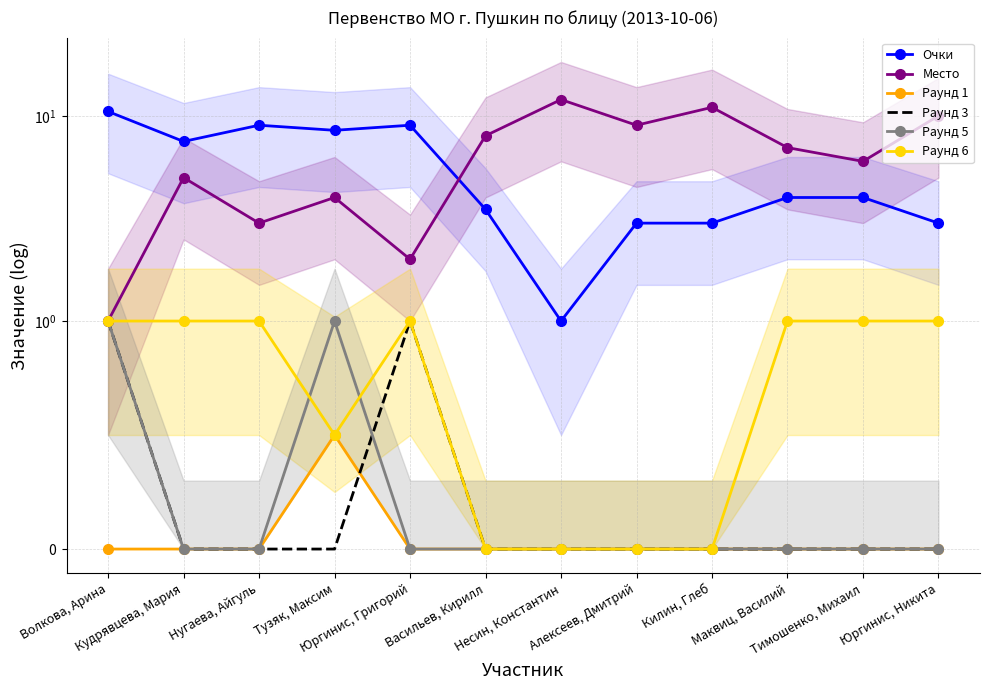

Rank the categories by Раунд 1 value from lowest to highest.

Волкова, Арина, Кудрявцева, Мария, Нугаева, Айгуль, Юргинис, Григорий, Васильев, Кирилл, Несин, Константин, Алексеев, Дмитрий, Килин, Глеб, Маквиц, Василий, Тимошенко, Михаил, Юргинис, Никита, Тузяк, Максим